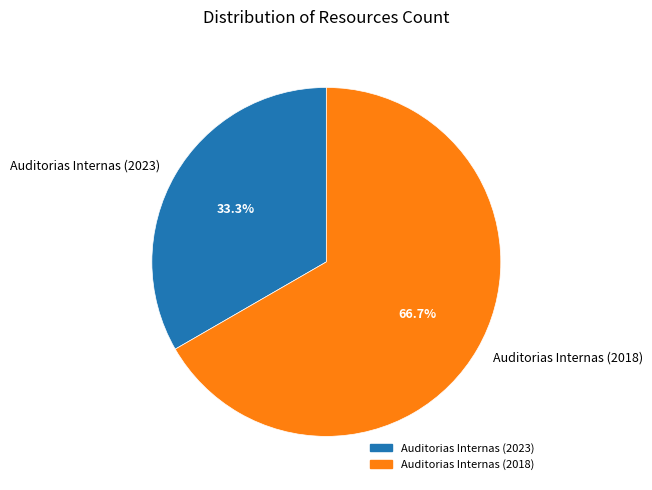

What is the majority slice?

Auditorias Internas (2018)